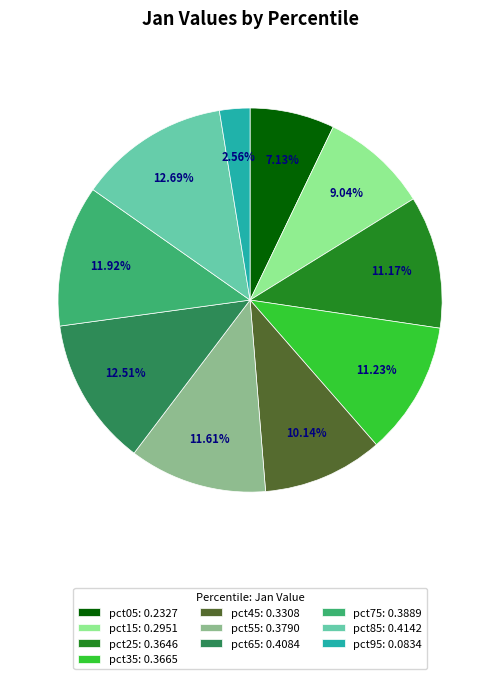

Does pct45: 0.3308 account for over 50% of the chart?

No